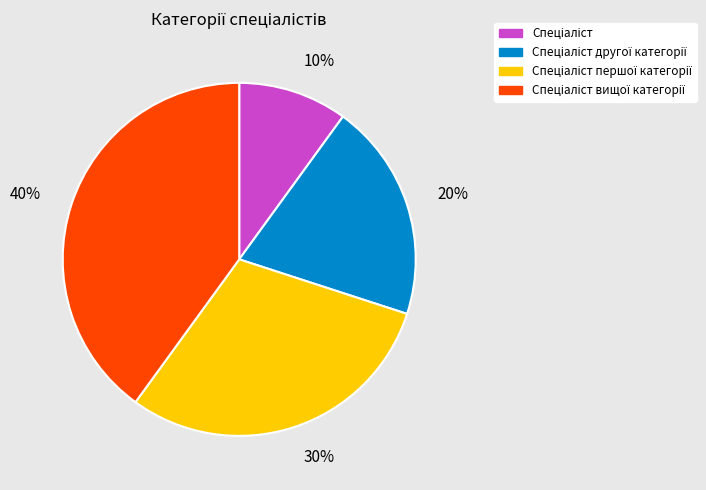

To the nearest percent, what is the difference between the largest and smallest slice percentages?

30%